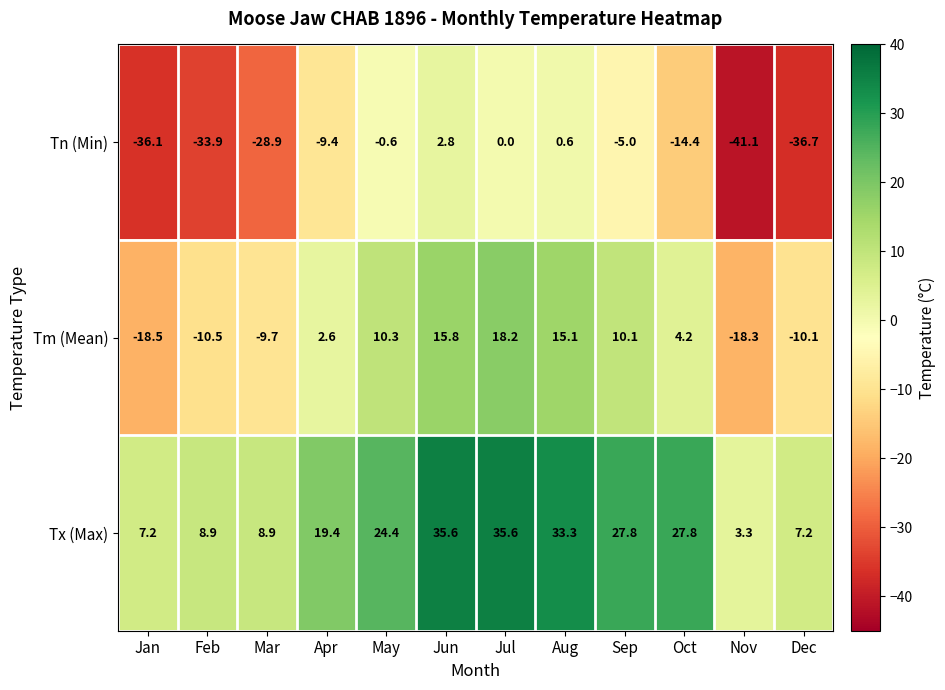

What value does the Tx (Max) series have at Mar?

8.9